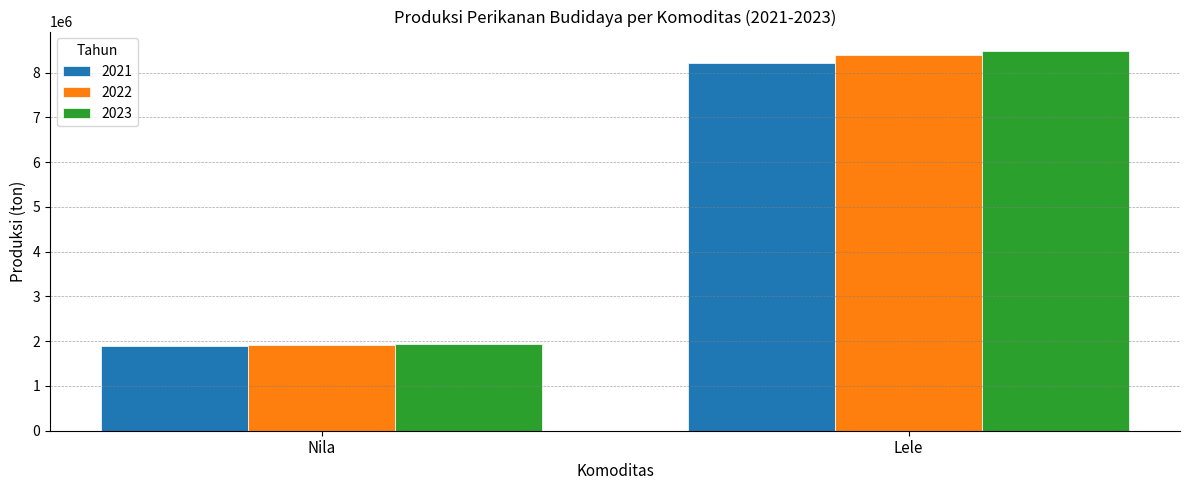

What is the spread (max minus min) of values at Lele?

269097.0